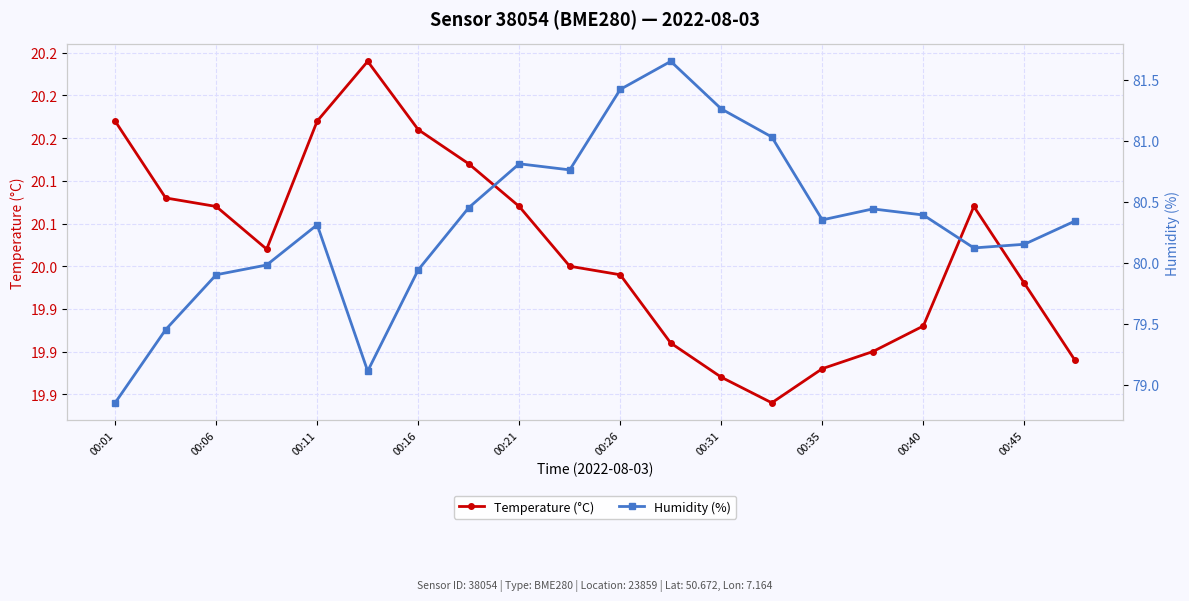

The value of Humidity (%) at 13 is 81.0. True or false?

True